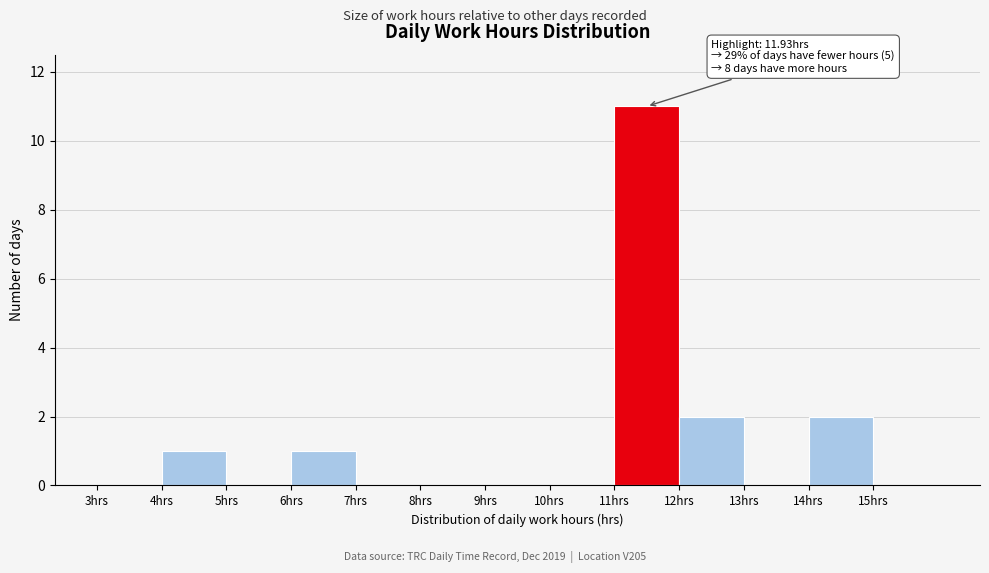

Over which range of the x-axis is the bar tallest?

11 to 12